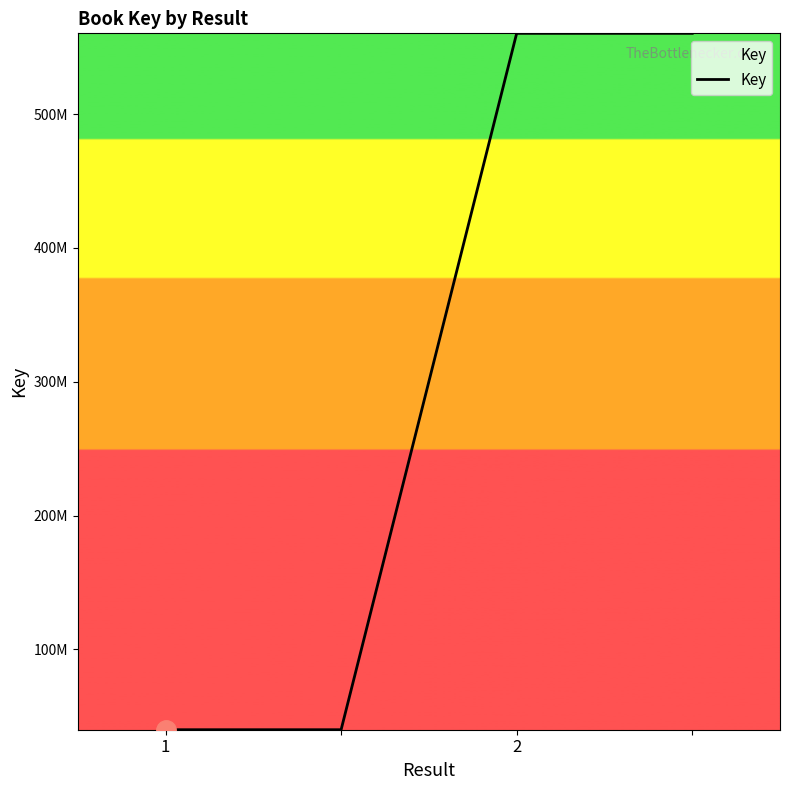

Which category has the lowest value across all series?

1